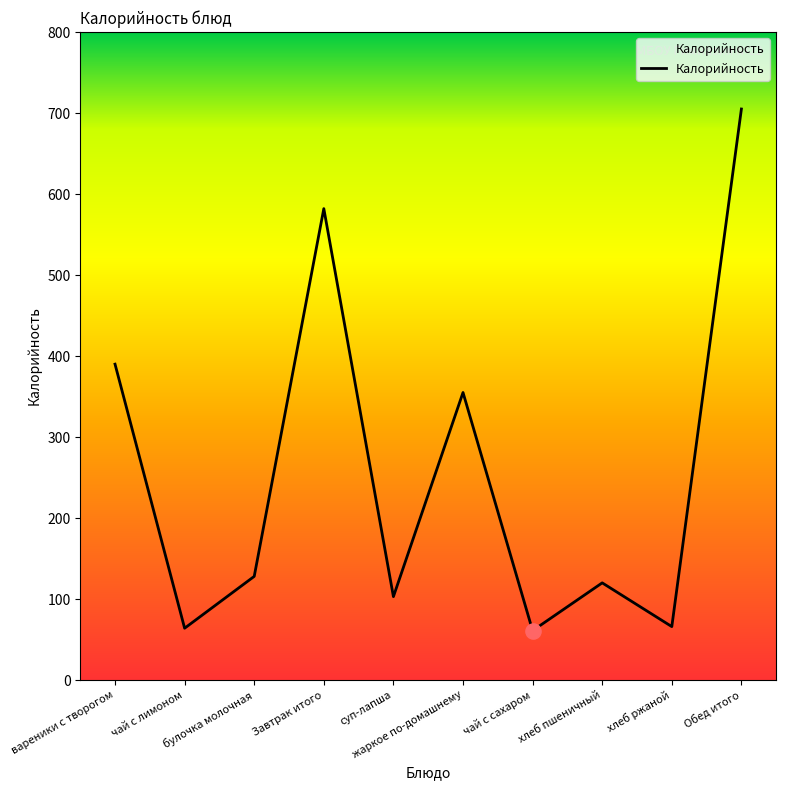

What is the change in value from булочка молочная to жаркое по-домашнему?

+227